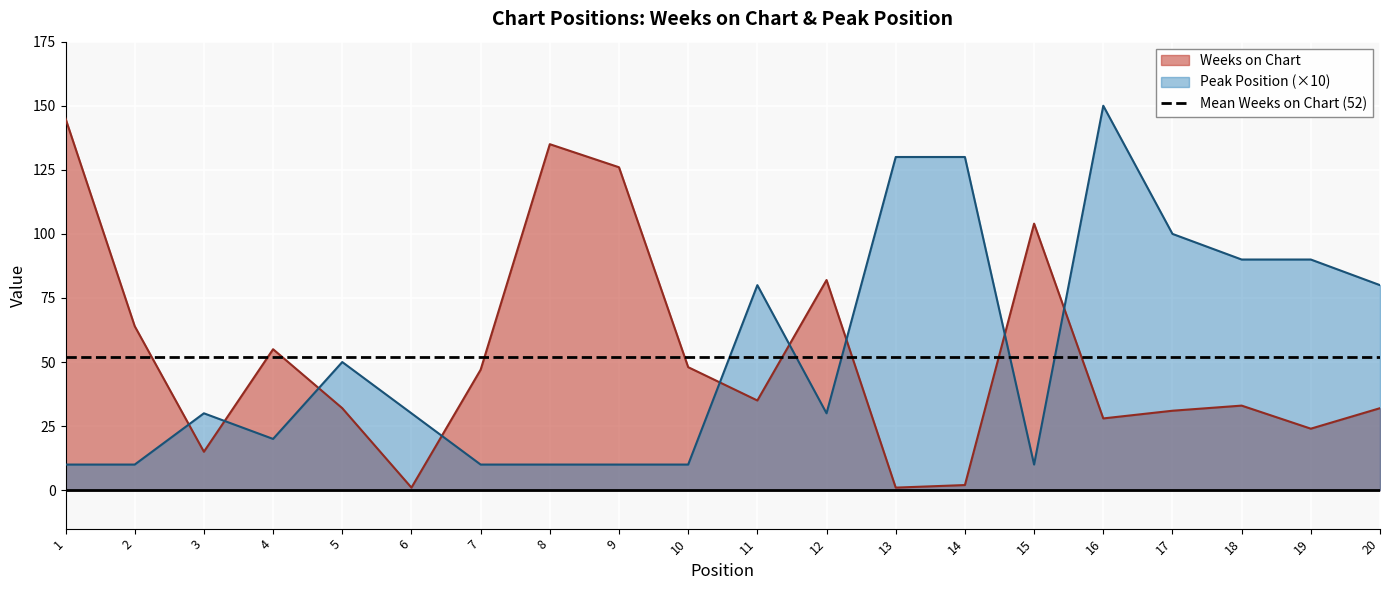

The value of Weeks on Chart at 9 is 83. True or false?

False